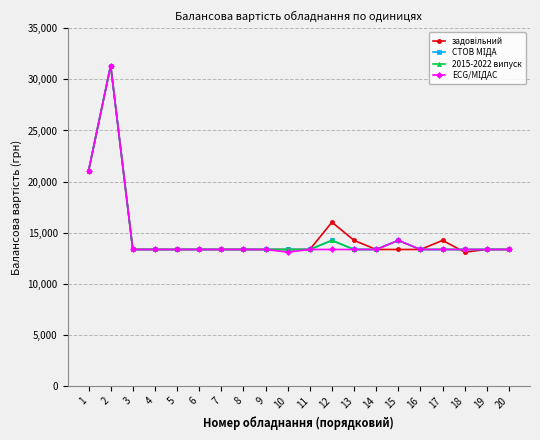

Does the chart have visible grid lines?

Yes